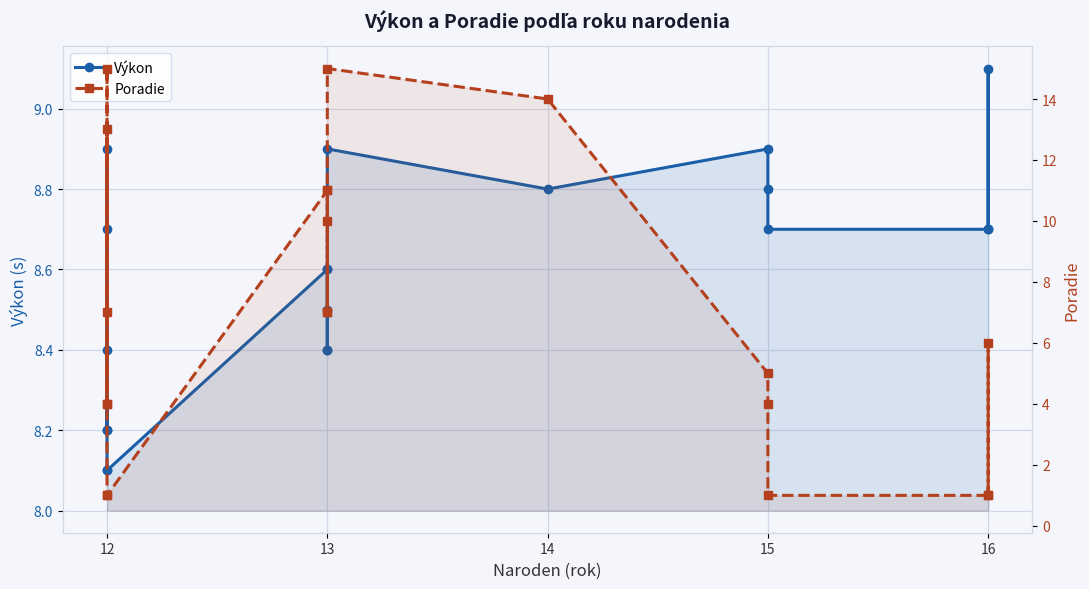

What is the difference between the Výkon values at 14 and 15?

0.1